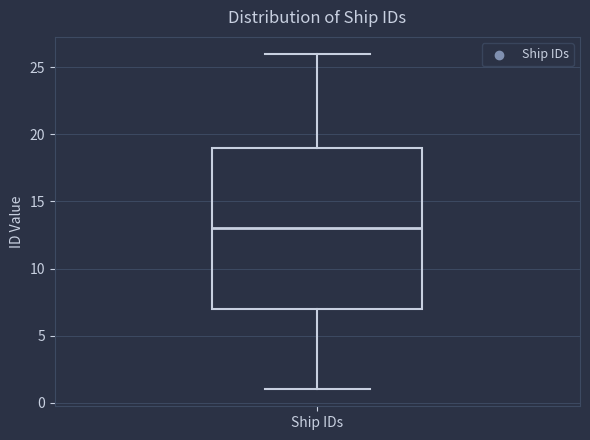

Transcribe this box plot: give where the median line is, the range the box spans, and where the two whiskers end, as read against the y-axis. The values are not printed on the chart, so give them approximately, as read against the axis.

median 13, box 7 to 19, whiskers 1 to 26